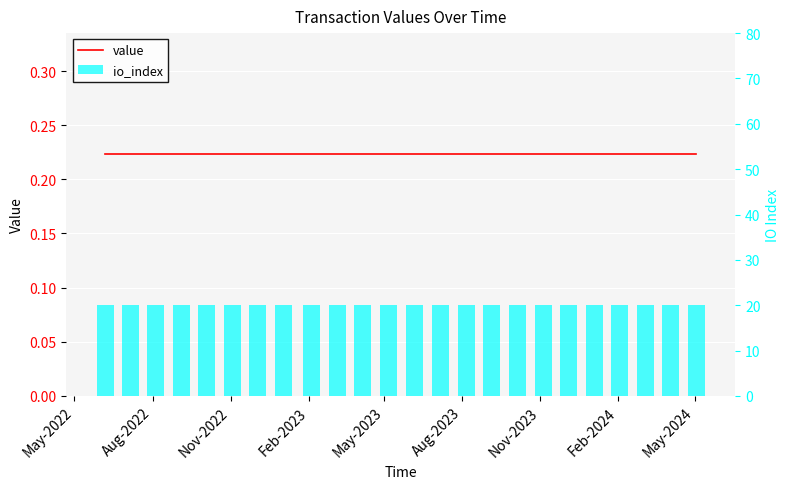

What is the total value across all series at May-2024?

20.2